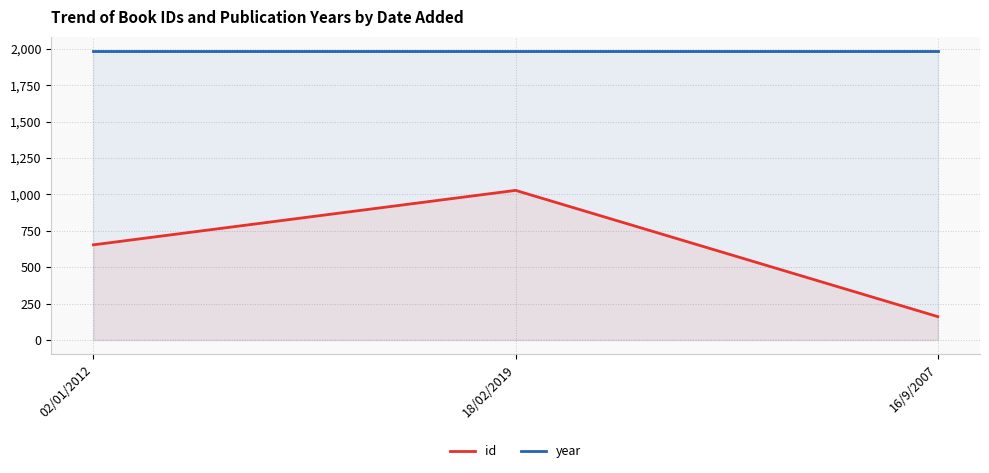

How many lines are shown in the chart?

2